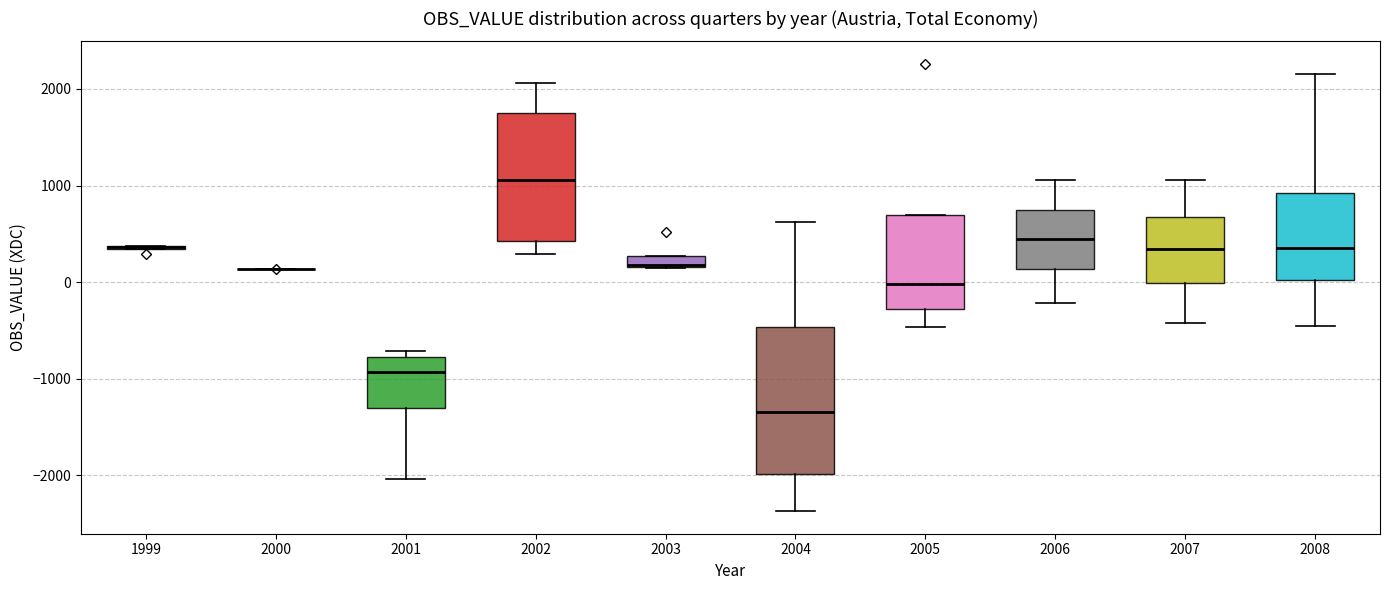

Which box is the tallest, from its lower edge to its upper edge?

2004